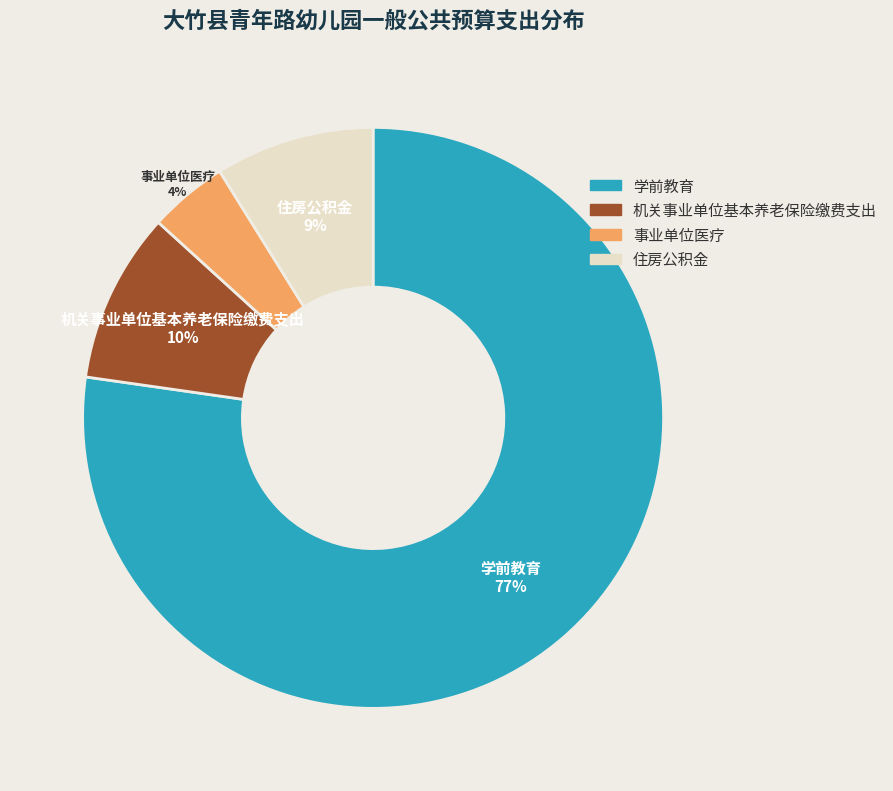

The 机关事业单位基本养老保险缴费支出 slice represents 22% of the pie. True or false?

False